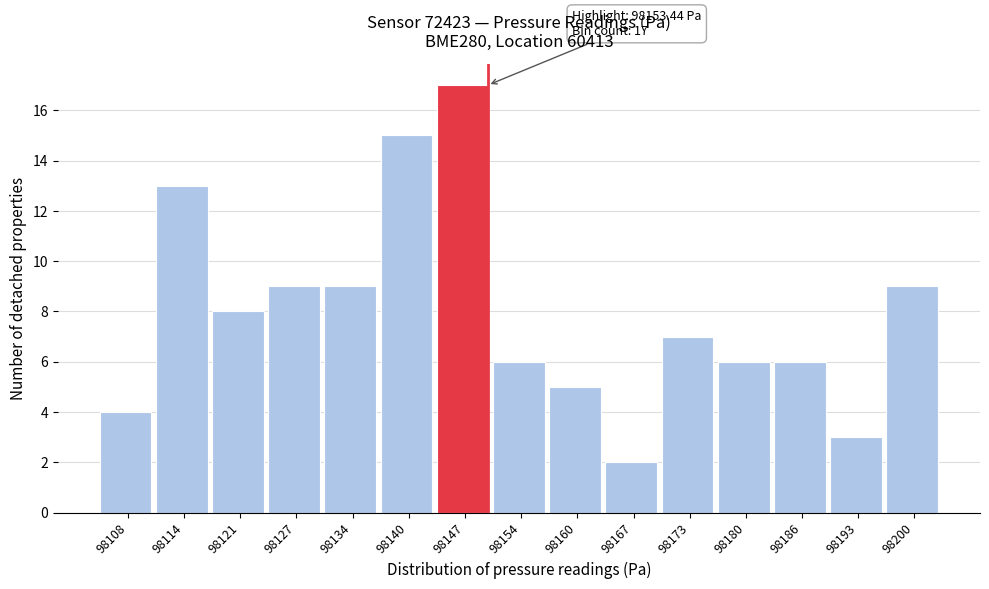

Reading left to right, extract all data points from this chart.

98108=4	98114=13	98121=8	98127=9	98134=9	98140=15	98147=17	98154=6	98160=5	98167=2	98173=7	98180=6	98186=6	98193=3	98200=9